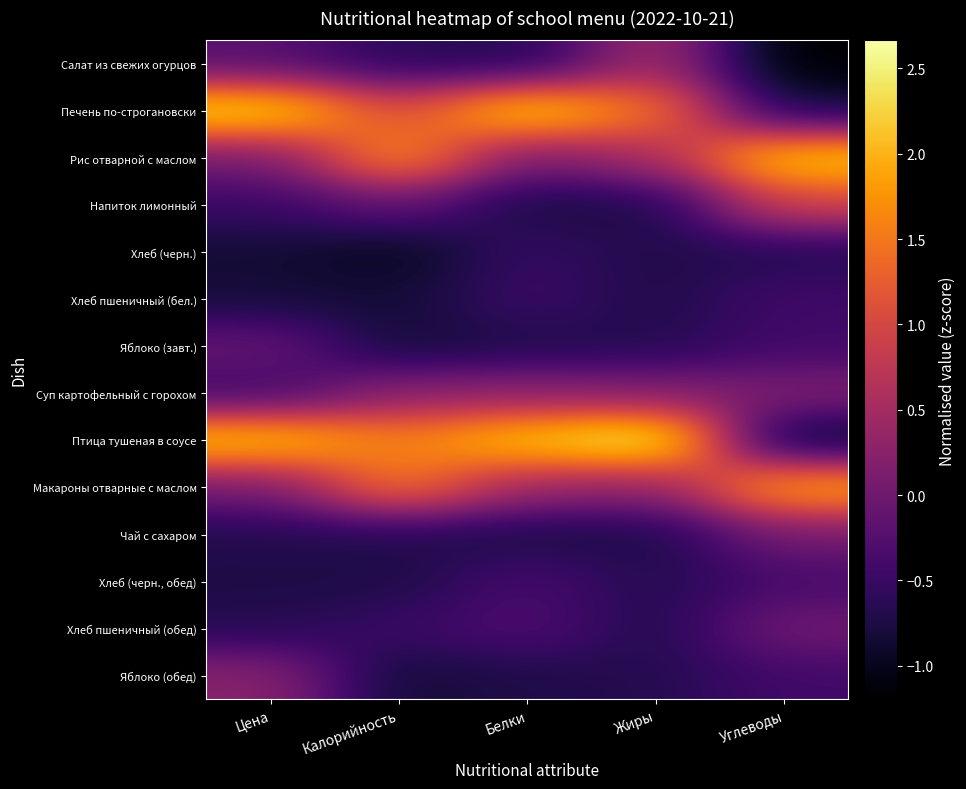

Rank the series at Жиры from lowest to highest value.

Напиток лимонный, Чай с сахаром, Хлеб пшеничный (бел.), Хлеб (черн.), Хлеб пшеничный (обед), Хлеб (черн., обед), Яблоко (завт.), Яблоко (обед), Суп картофельный с горохом, Макароны отварные с маслом, Салат из свежих огурцов, Рис отварной с маслом, Печень по-строгановски, Птица тушеная в соусе